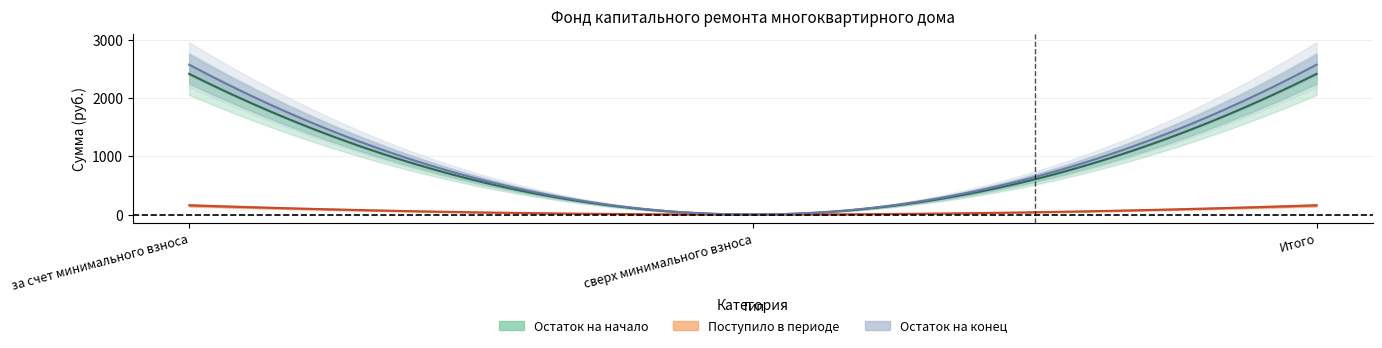

Is this an area chart (filled region under the line)?

No